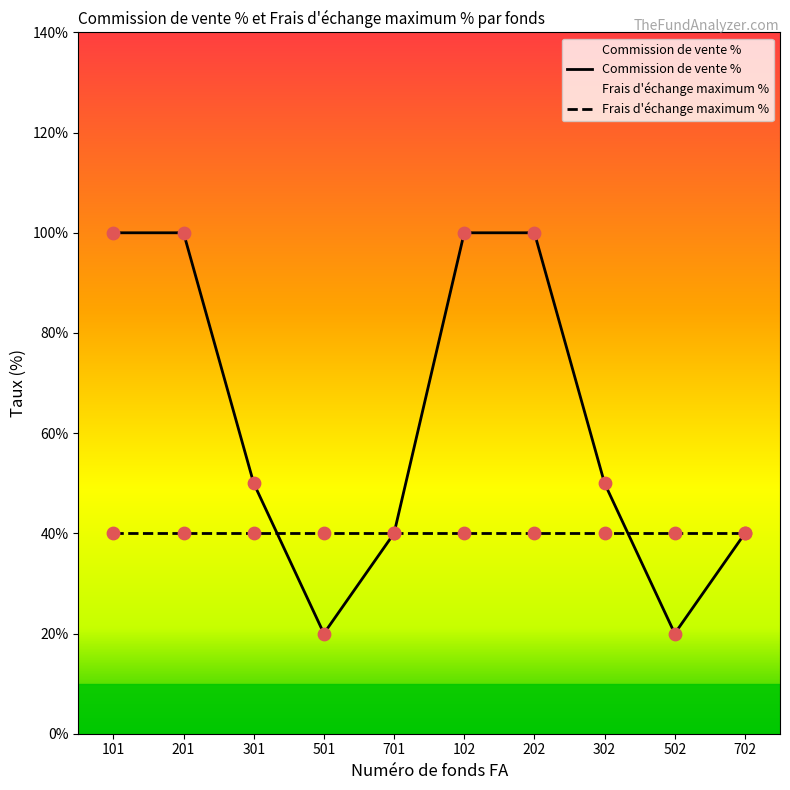

Which series contains the lowest Y value?

Commission de vente %